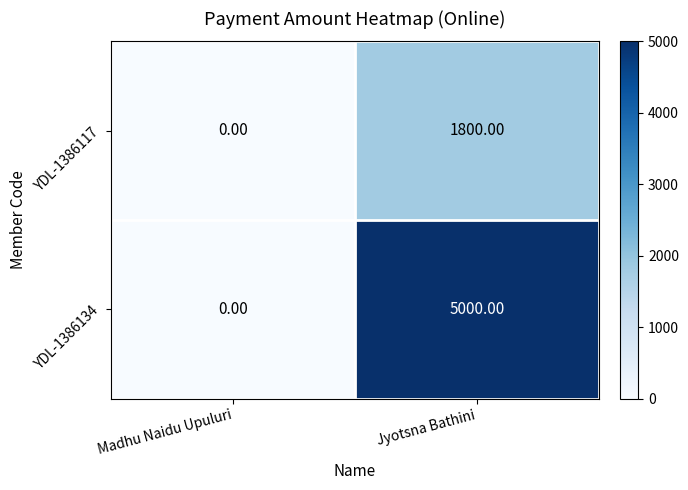

What is the spread (max minus min) of values at Jyotsna Bathini?

3200